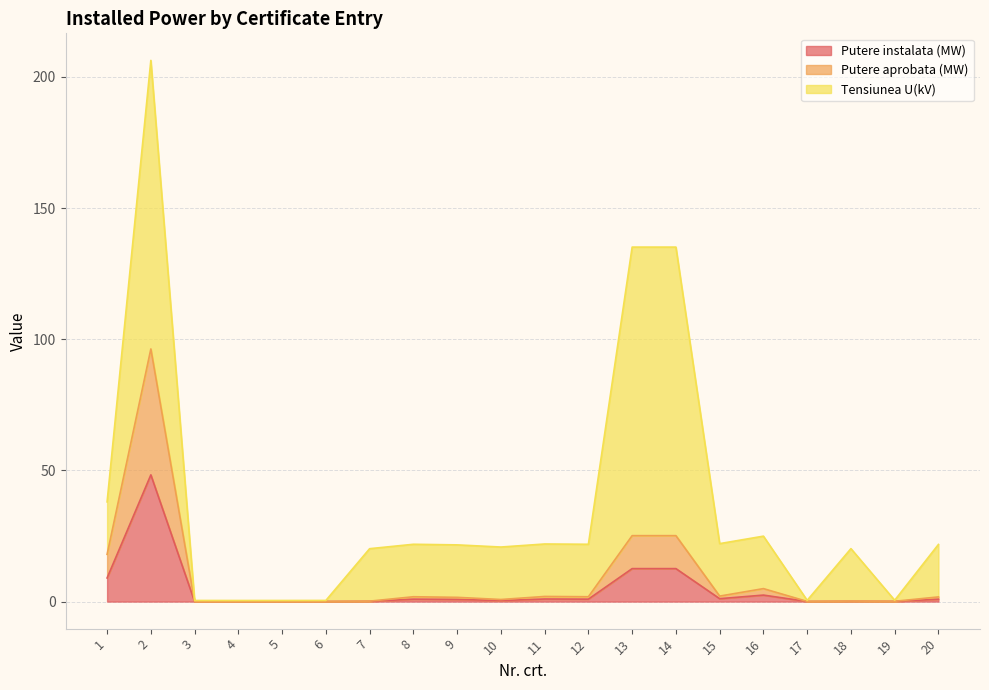

Where is the first local maximum for Putere aprobata (MW)?

2